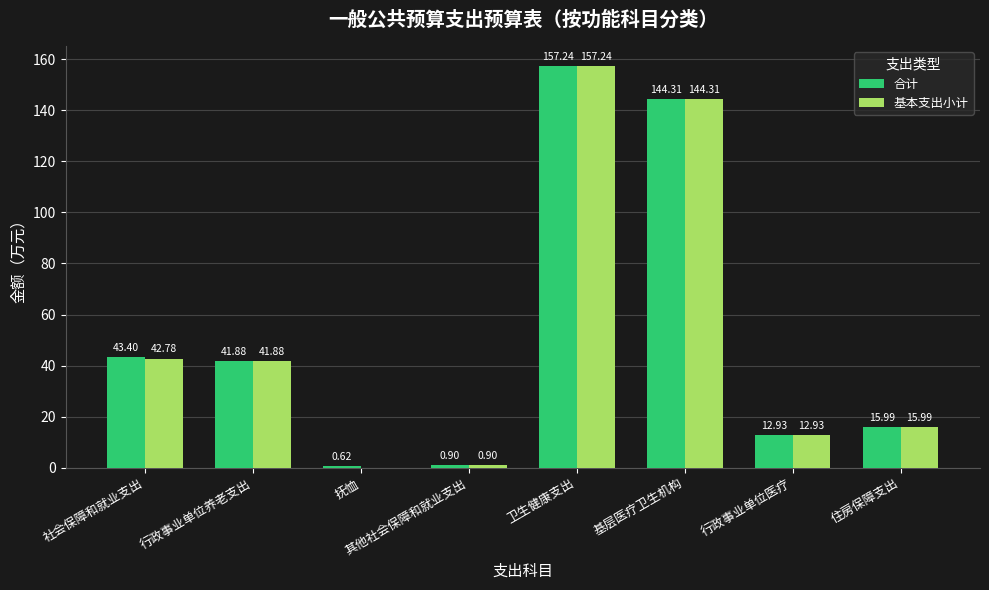

Which series has the largest total across all categories?

合计